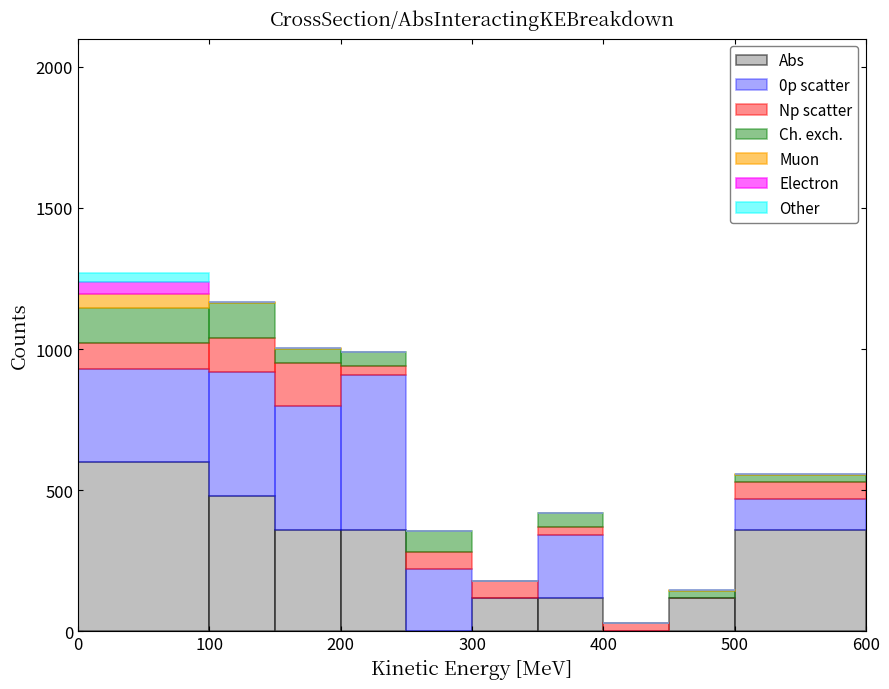

Reading left to right, list every stacked bar in this chart as the range it spans on the x-axis followed by its total height. The values are not printed on the chart, so give them approximately, as read against the axis.

0 to 100: 1250
100 to 150: 1150
150 to 200: 1000
200 to 250: 1000
250 to 300: 350
300 to 350: 200
350 to 400: 400
400 to 450: under 50
450 to 500: 150
500 to 600: 550